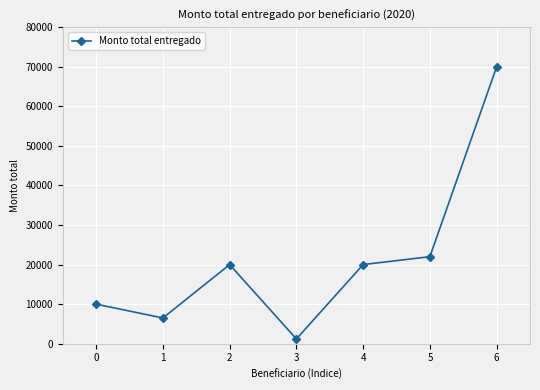

How many lines are shown in the chart?

1